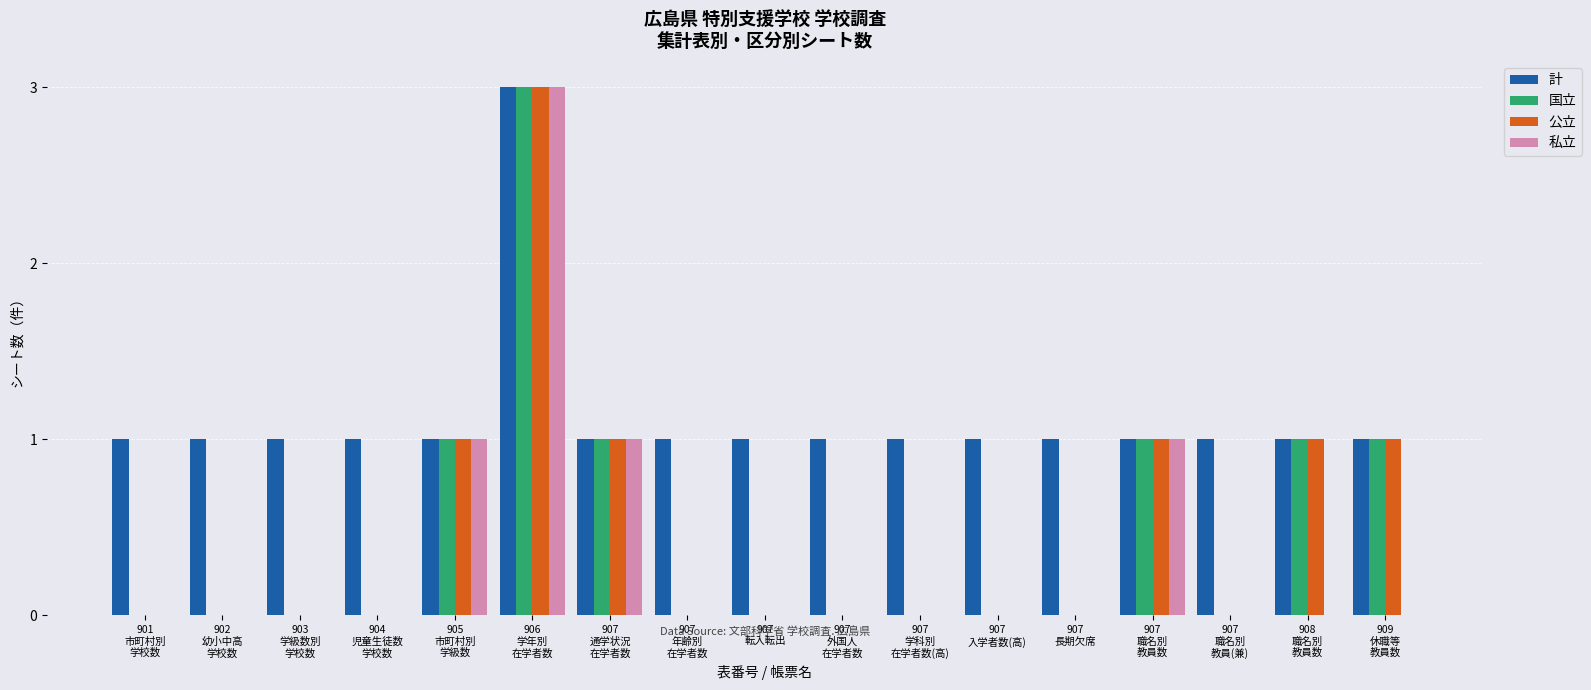

What is the sum of all 国立 values?

8